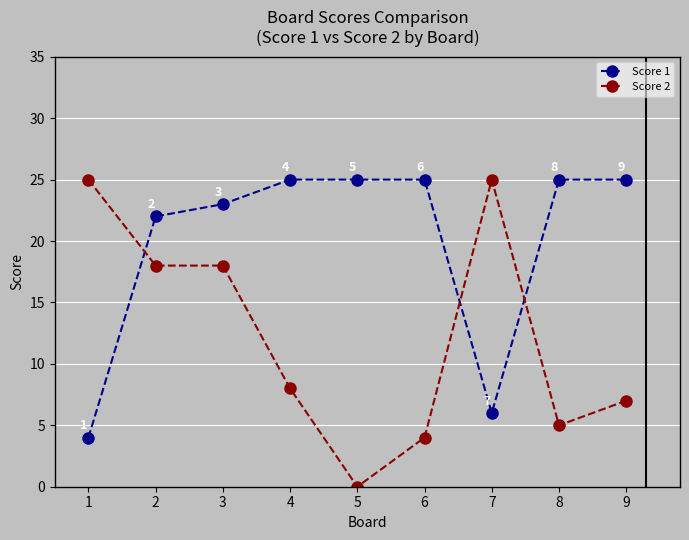

Rank the series by their average value, from highest to lowest.

Score 1, Score 2